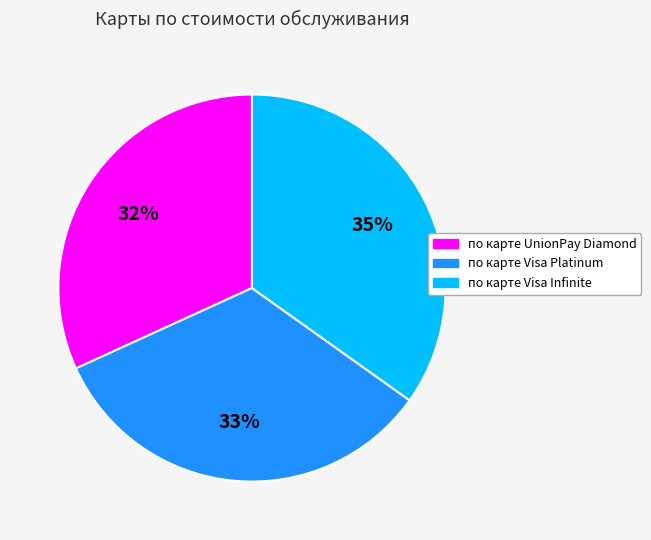

What percentage is the по карте UnionPay Diamond slice, to the nearest percent?

32%